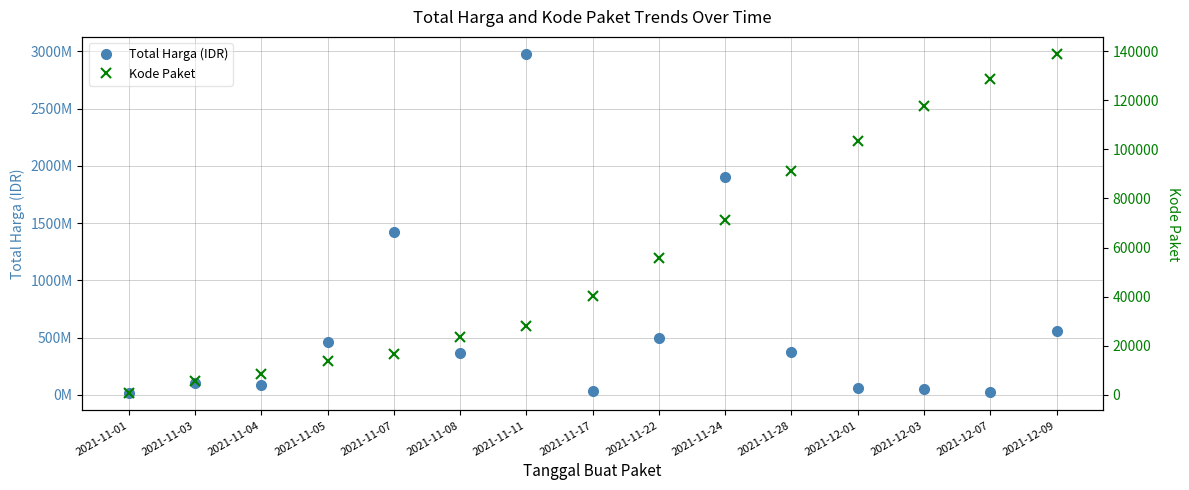

At which category is the sum across all series the highest?

2021-11-11